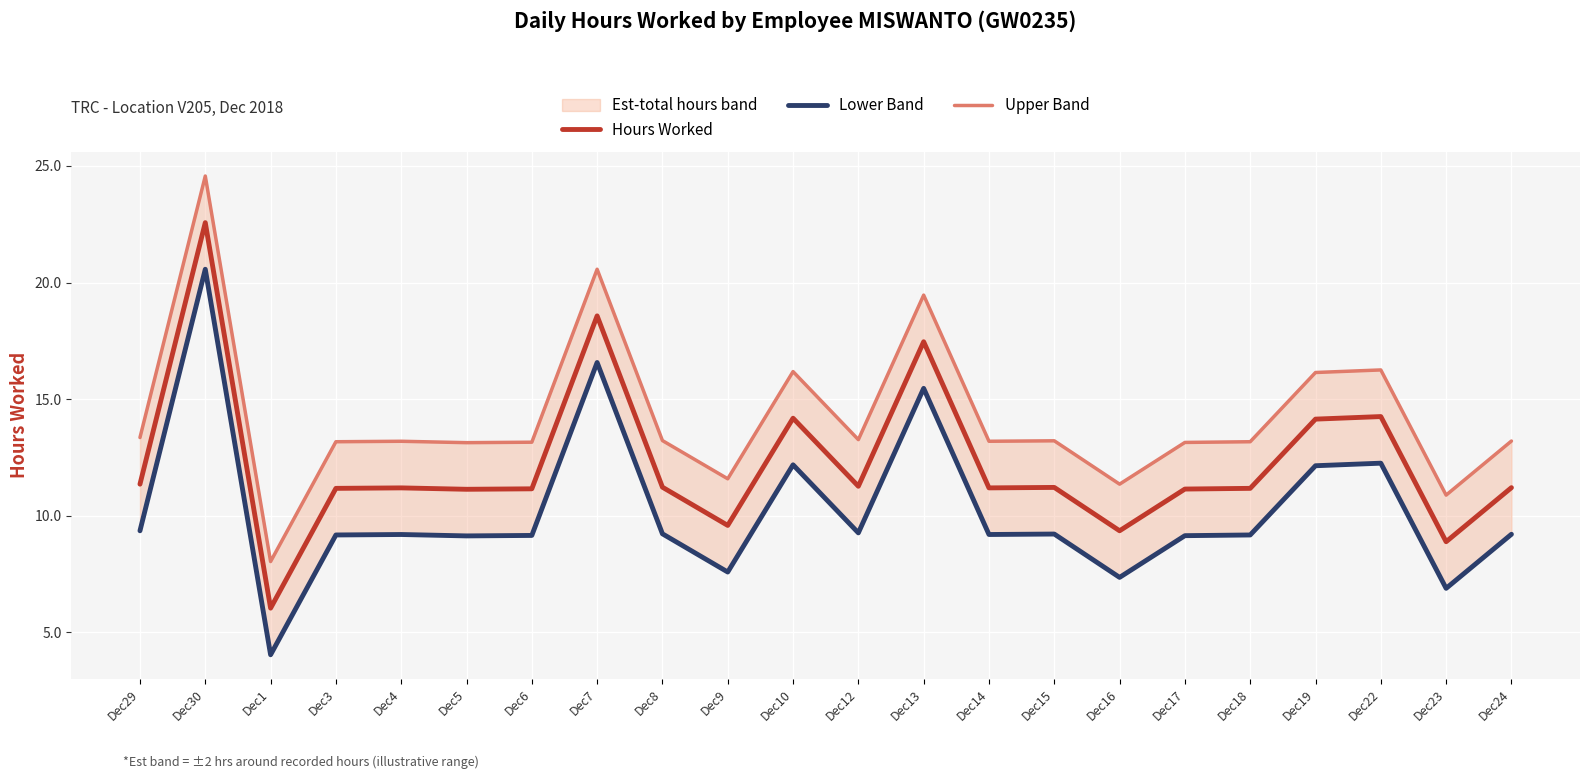

Which series changed the most between Dec3 and Dec22?

Hours Worked